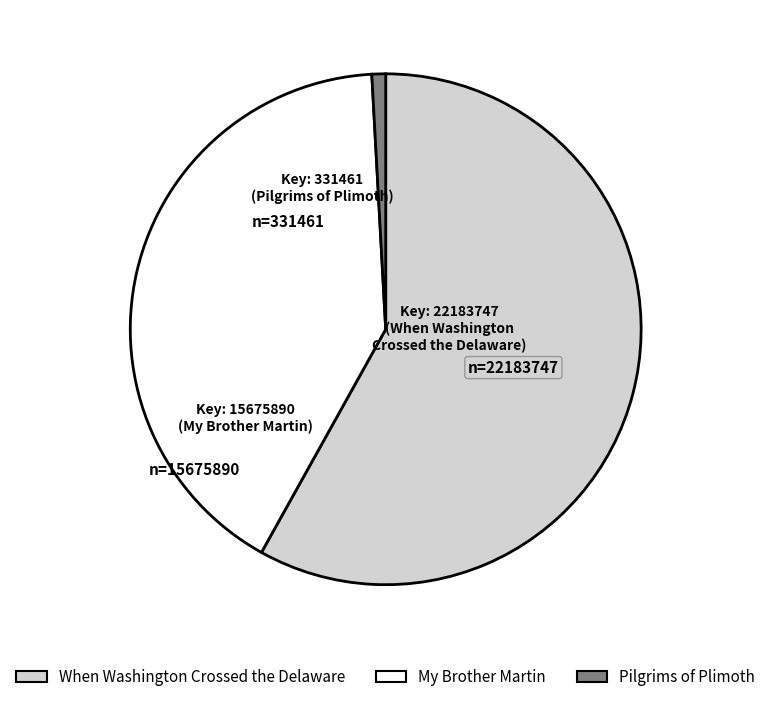

Between My Brother Martin and When Washington Crossed the Delaware, which is larger?

When Washington Crossed the Delaware